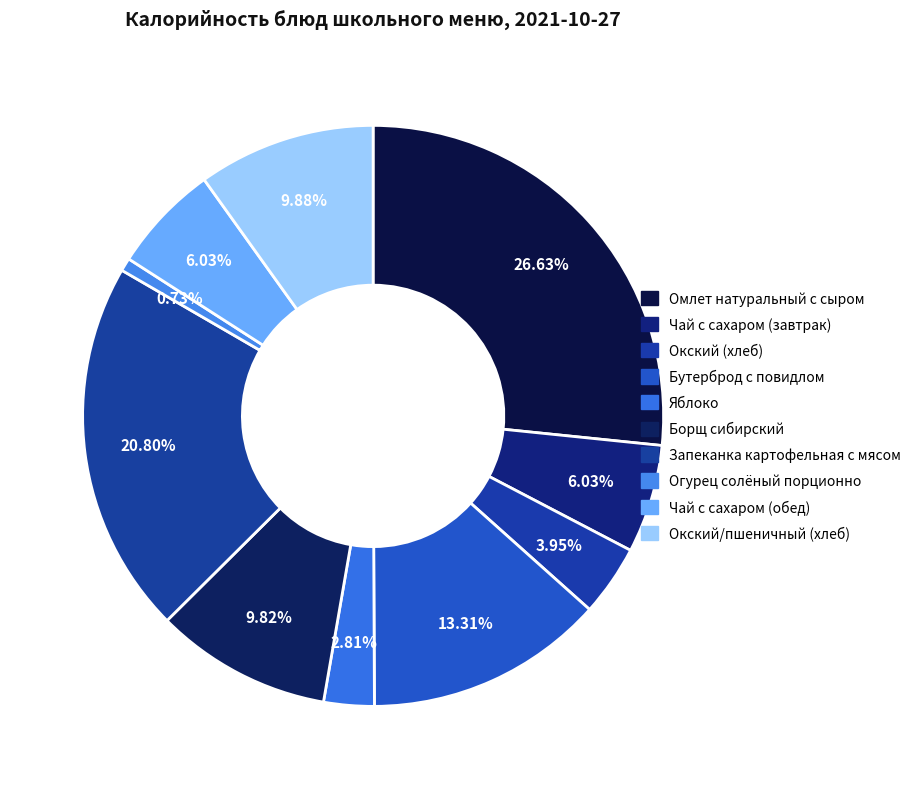

How many slices are in this pie chart?

10